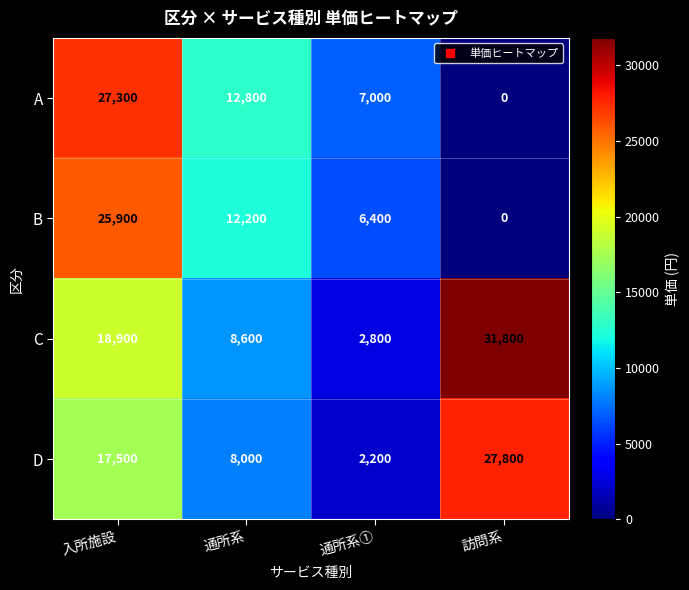

Which series has the largest range (max minus min)?

C